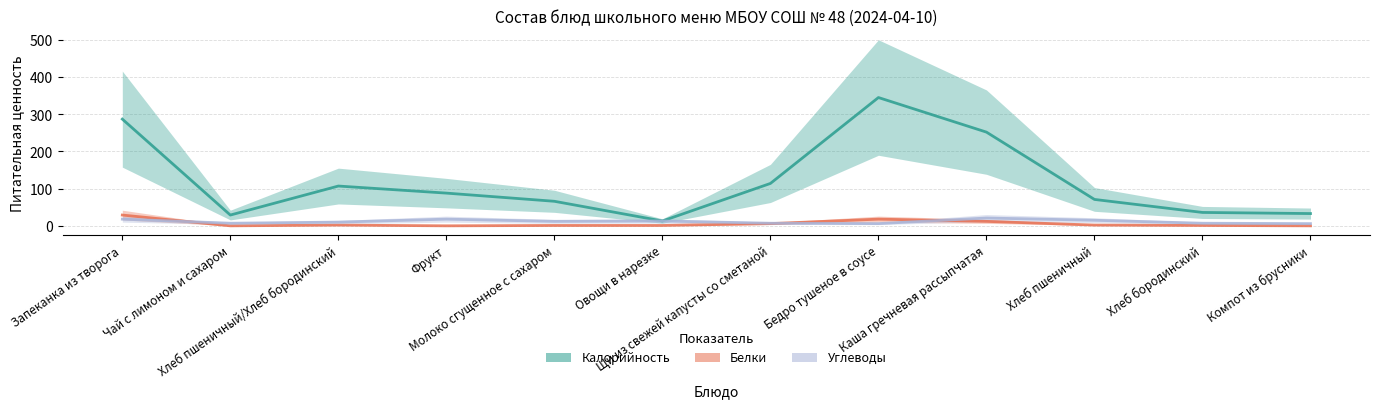

How many data points does each series have?

12